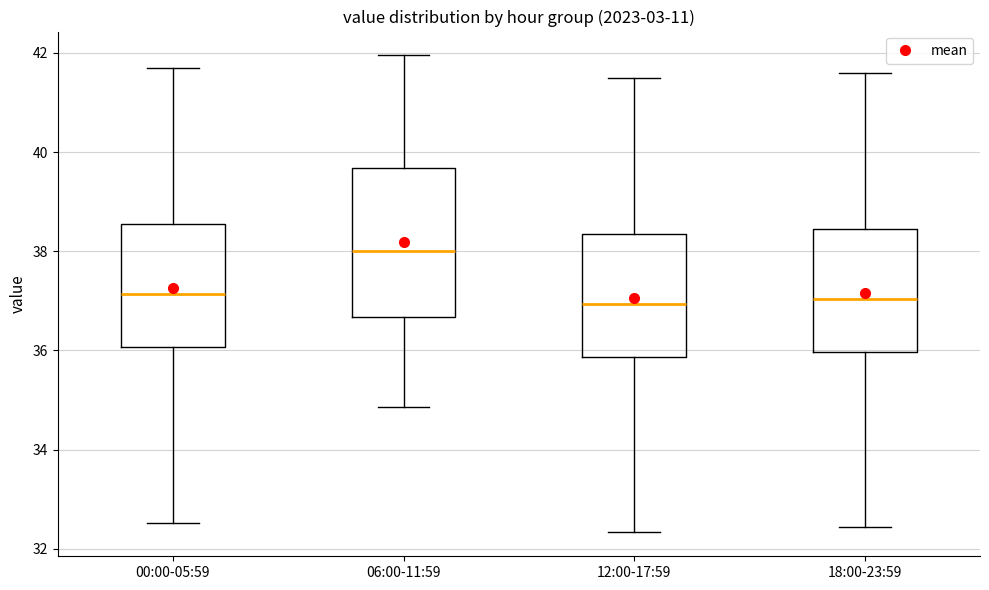

Where is the lower edge of the box for 12:00-17:59 on the y-axis? The values are not printed on the chart, so give them approximately, as read against the axis.

35.8